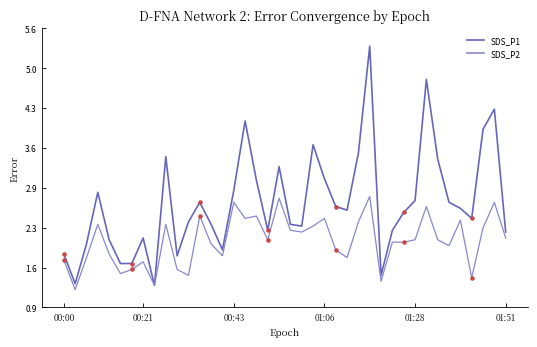

Which series has the largest total across all categories?

SDS_P1